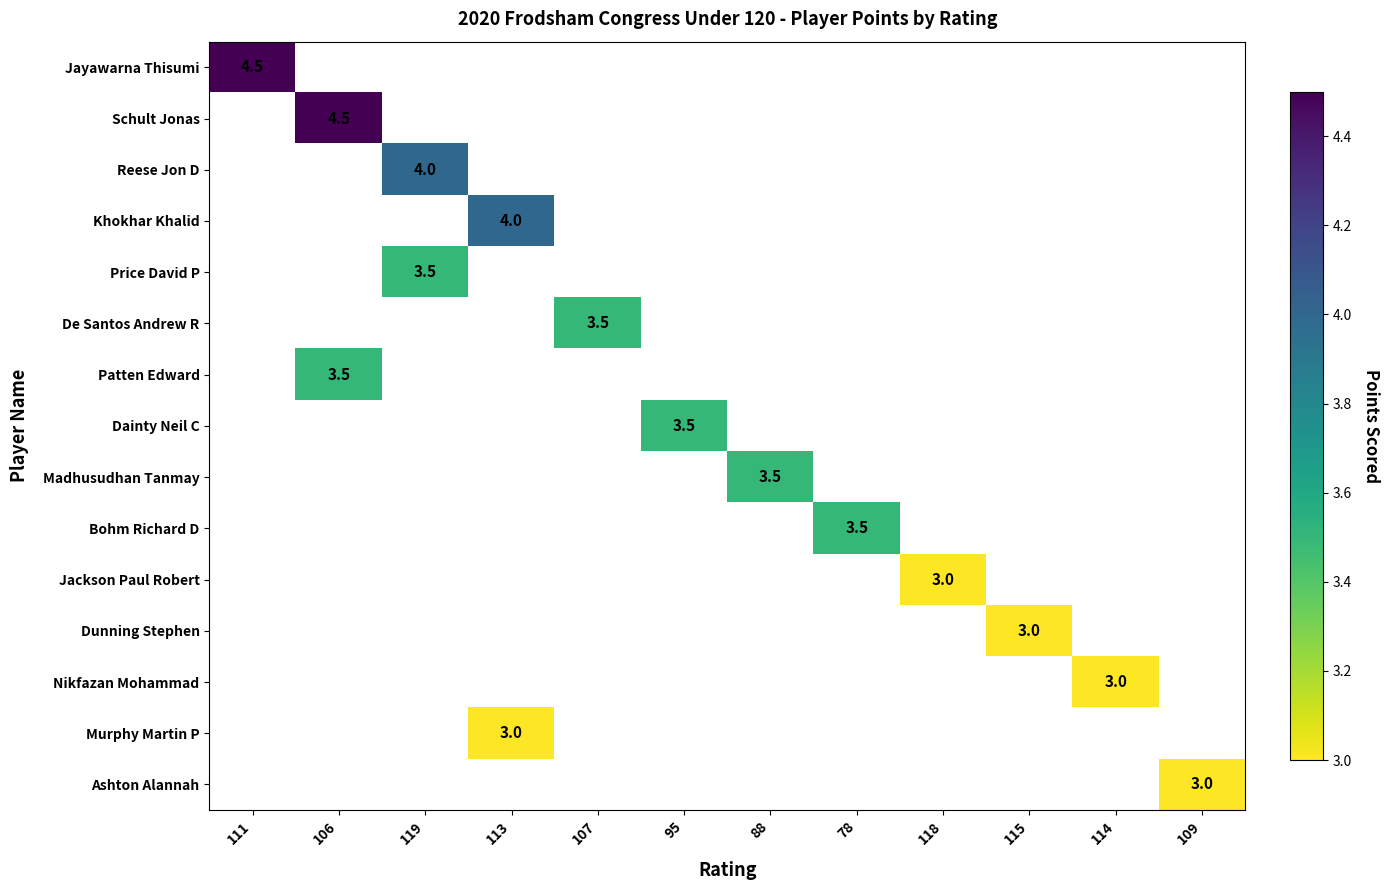

Between 115 and 78, which is larger?

78